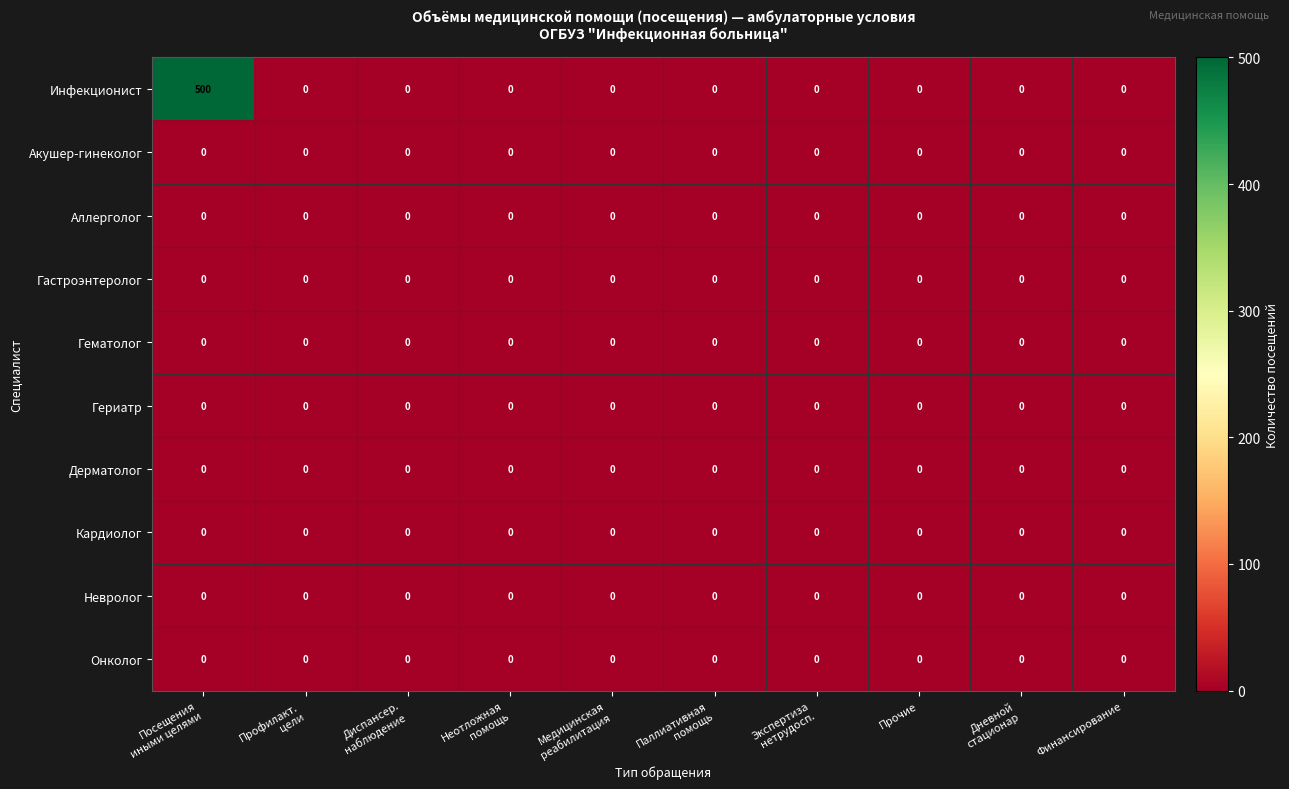

Which series has the largest total across all categories?

Инфекционист